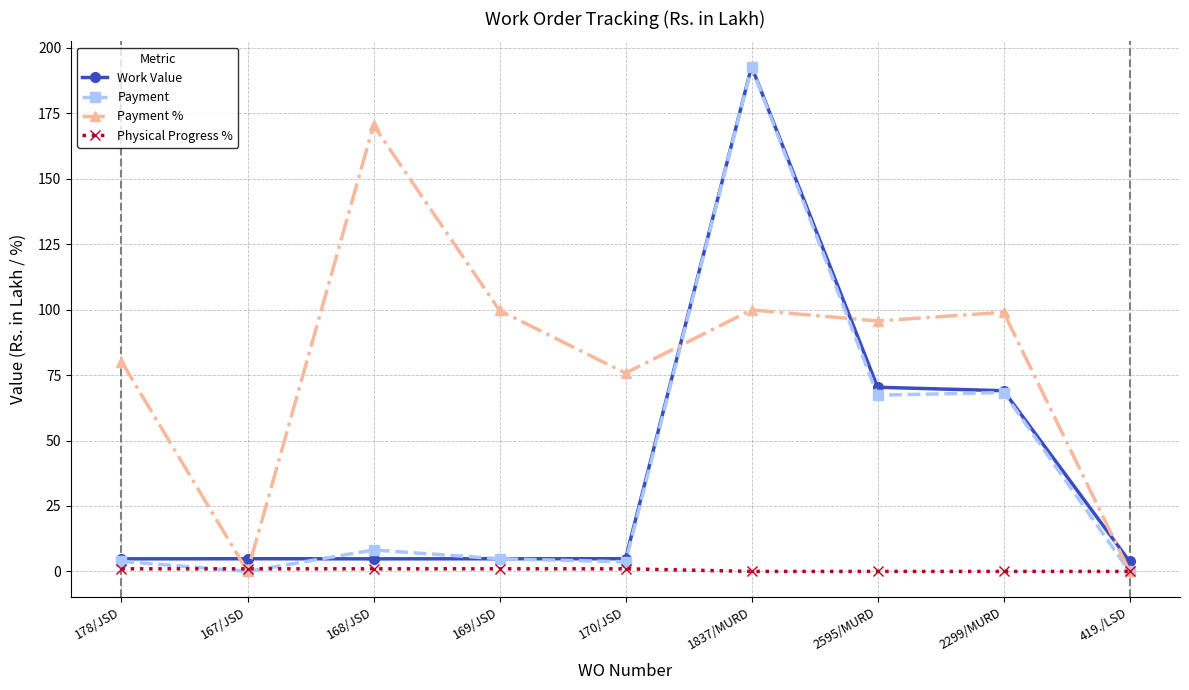

The value of Work Value at 2299/MURD is 69.0. True or false?

True